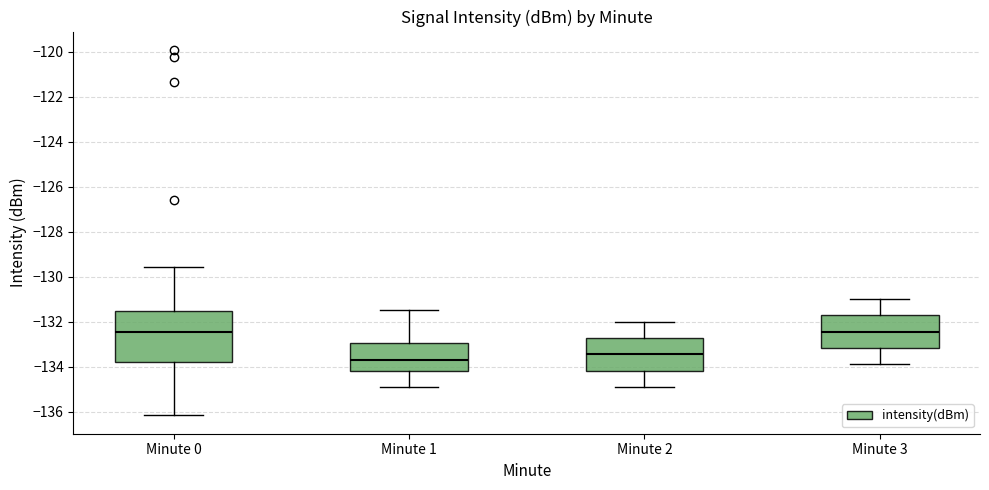

Reading left to right, read every box against the y-axis: the position of its median line, the range the box covers, and the ends of its whiskers. The values are not printed on the chart, so give them approximately, as read against the axis.

Minute 0: median -132.4, box -133.8 to -131.6, whiskers -136.2 to -129.6
Minute 1: median -133.8, box -134.2 to -133.0, whiskers -134.8 to -131.4
Minute 2: median -133.4, box -134.2 to -132.8, whiskers -134.8 to -132.0
Minute 3: median -132.4, box -133.2 to -131.8, whiskers -133.8 to -131.0